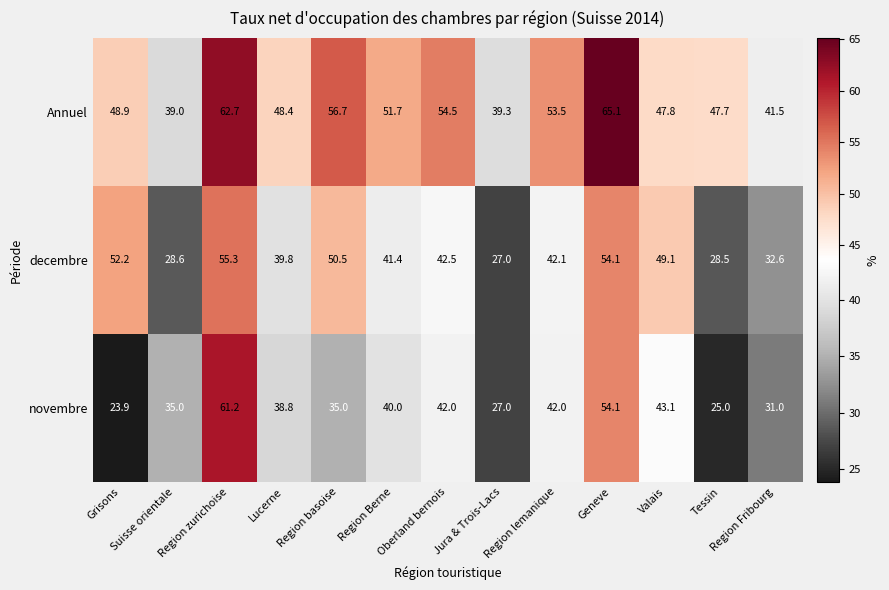

Which series has the widest spread of values?

novembre